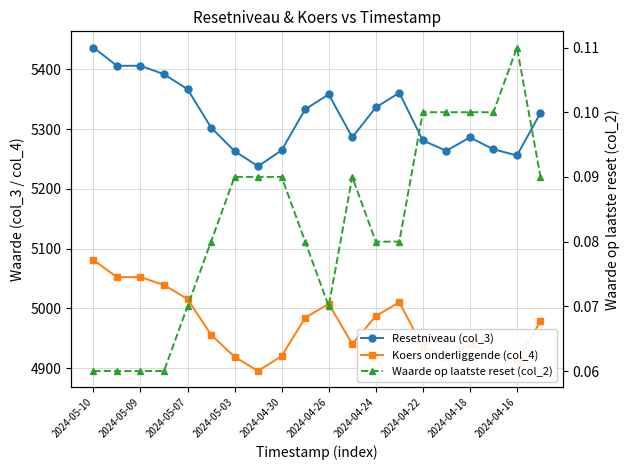

How many lines are shown in the chart?

3